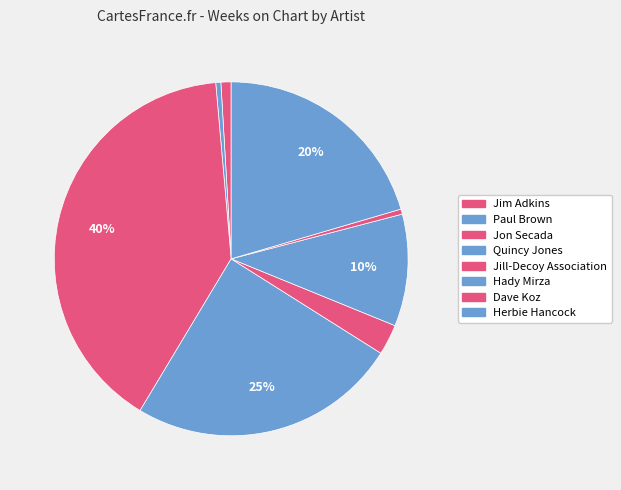

How many segments does this pie chart have?

8